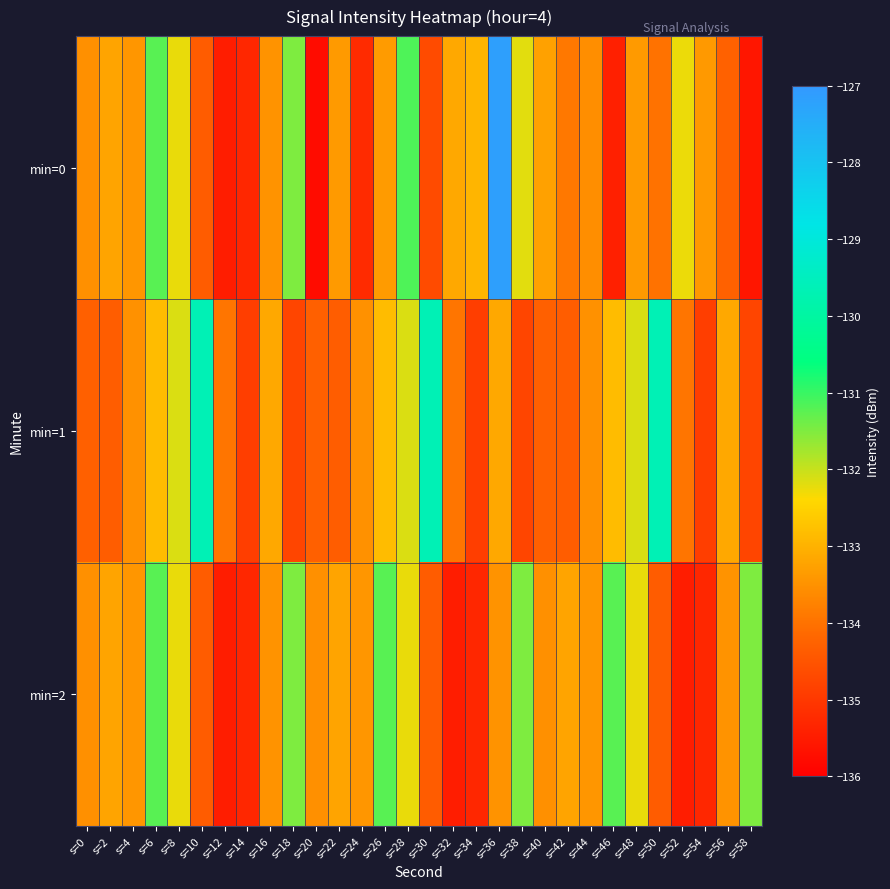

What is the total value across all series at s=10?

-398.4